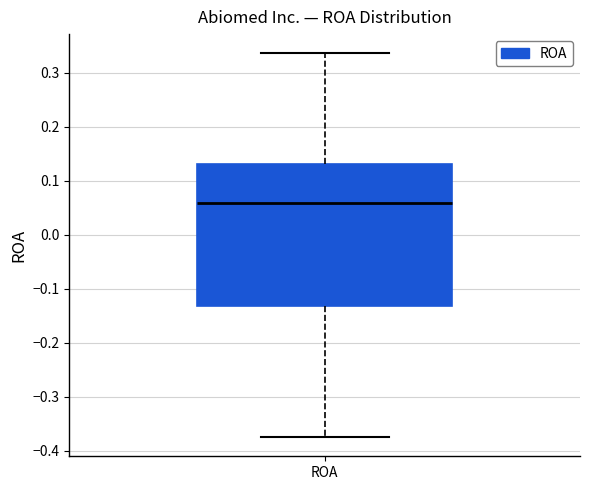

Where does the median line of the box for ROA sit on the y-axis? The values are not printed on the chart, so give them approximately, as read against the axis.

0.06